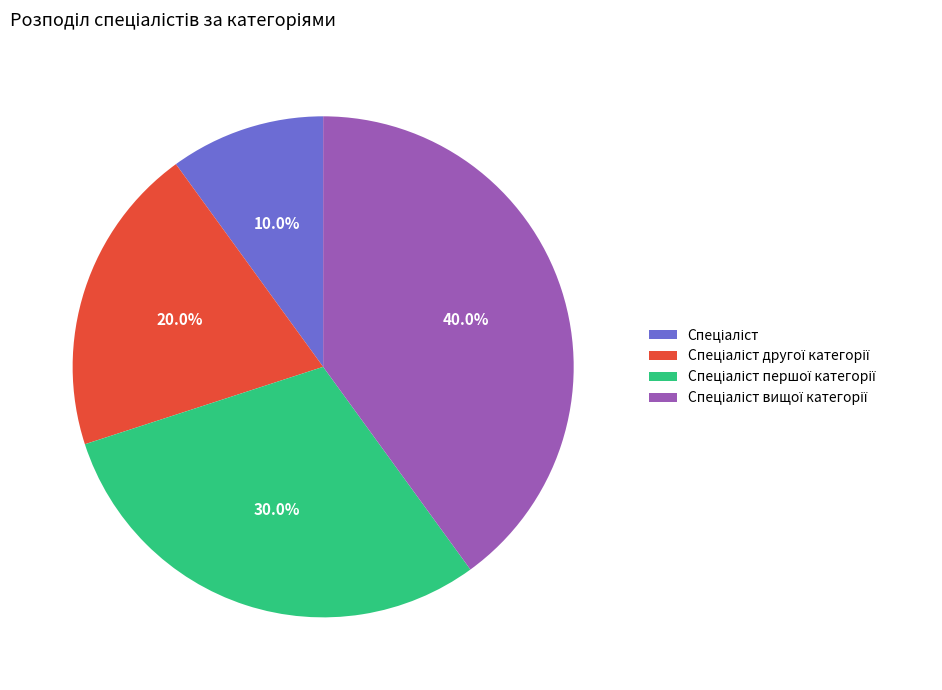

Does any single category account for the majority?

No